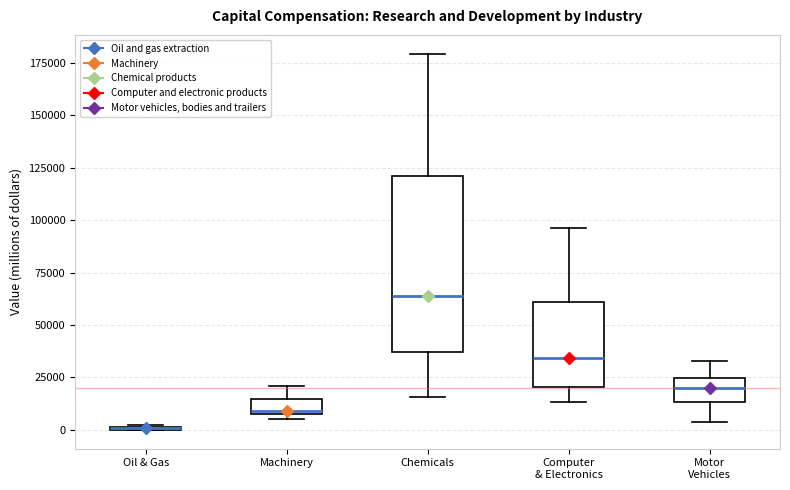

Where is the lower edge of the box for Machinery on the y-axis? The values are not printed on the chart, so give them approximately, as read against the axis.

10000